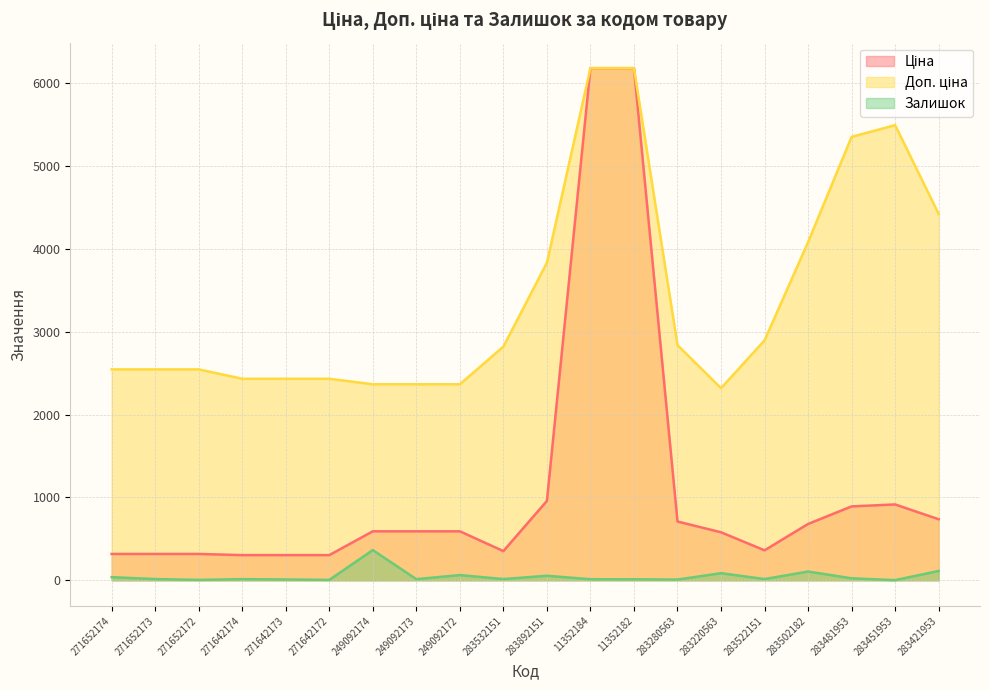

What are all the series names shown in the legend?

Ціна, Доп. ціна, Залишок